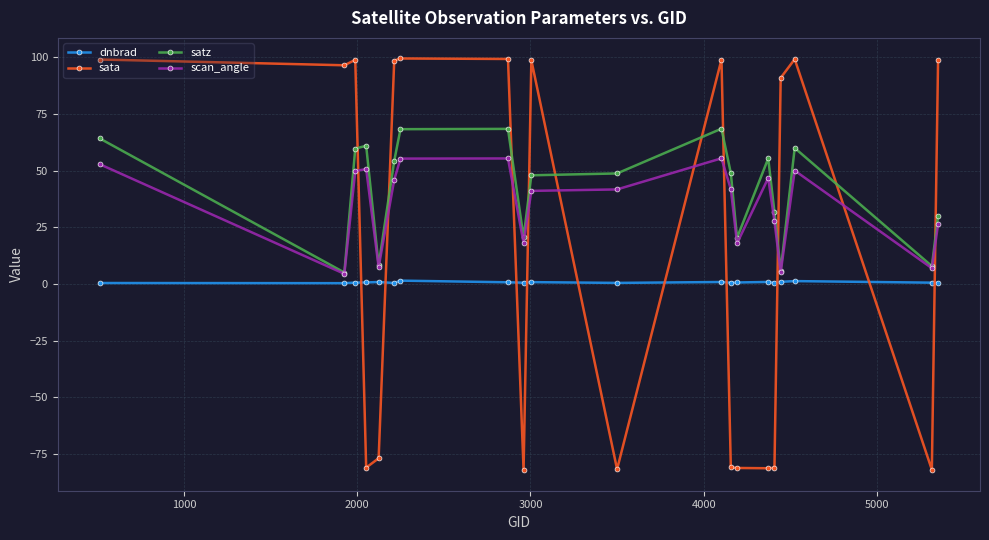

True or false: satz has more than 2 interior local peaks.

True